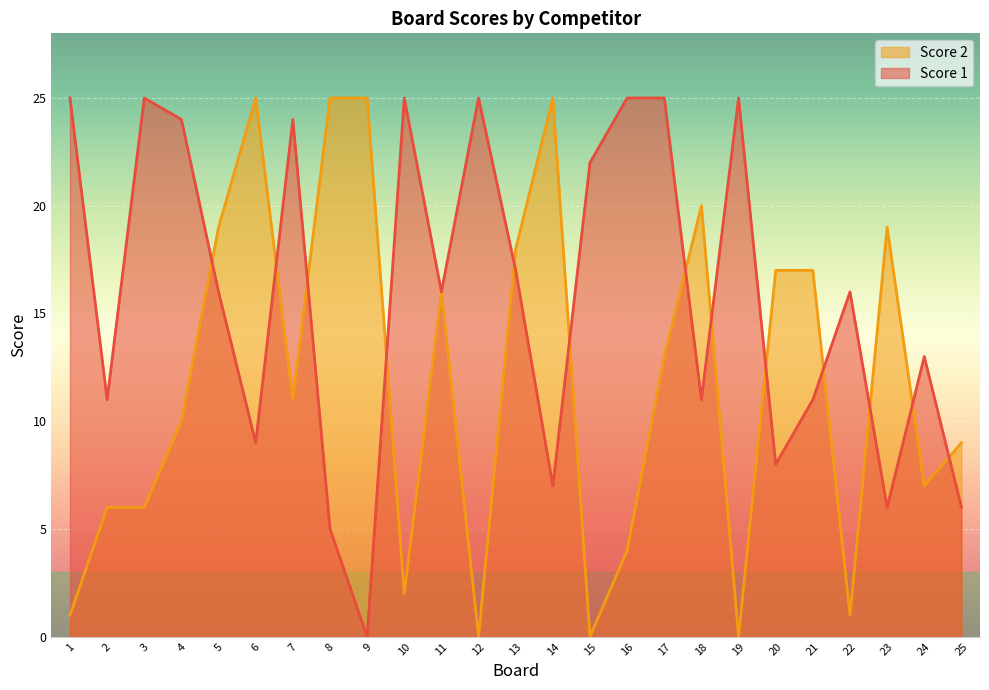

The value of Score 2 at 5 is 29. True or false?

False